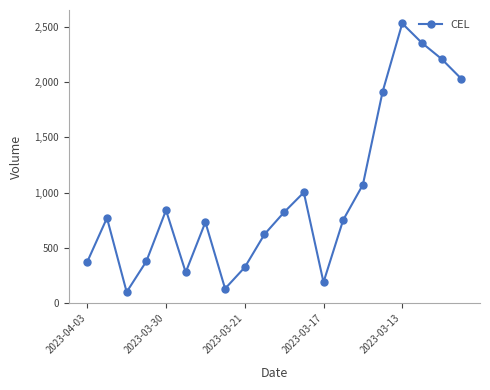

What is the smallest value displayed?

103